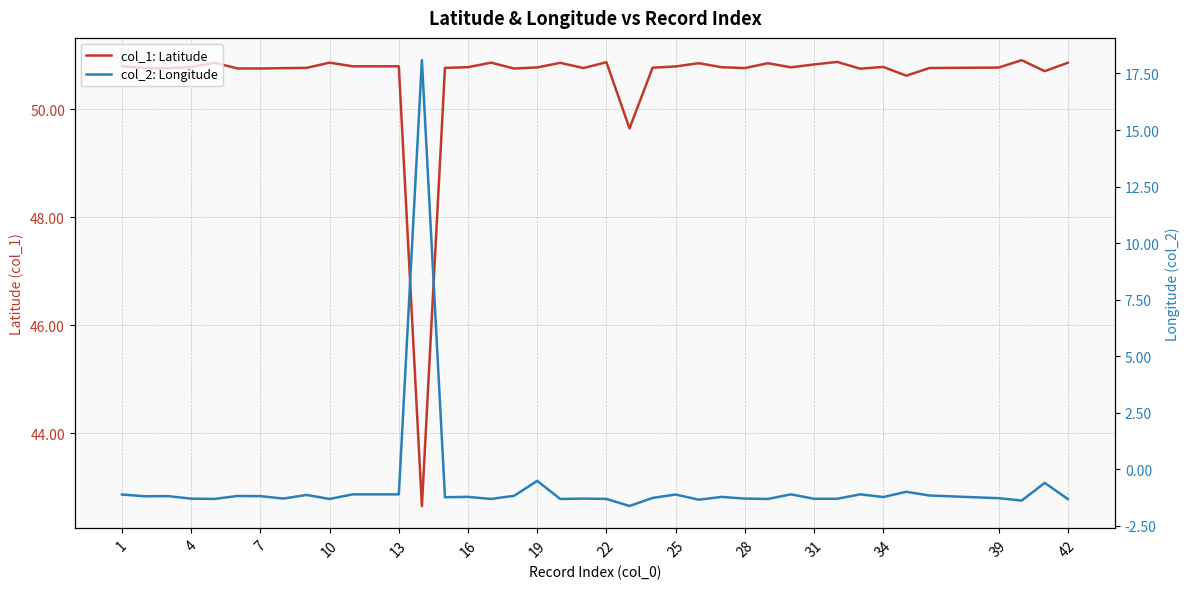

The value of col_2: Longitude at 1 is -0.5. True or false?

False